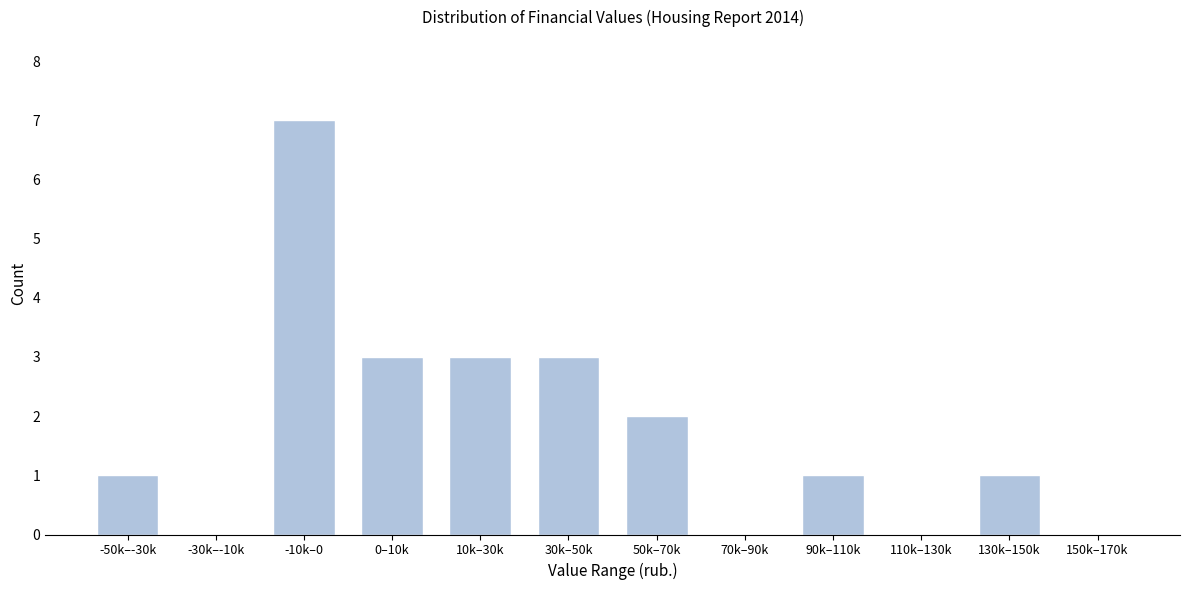

Reading right to left, list all the values displayed in this chart.

150k–170k=0	130k–150k=1	110k–130k=0	90k–110k=1	70k–90k=0	50k–70k=2	30k–50k=3	10k–30k=3	0–10k=3	-10k–0=7	-30k–-10k=0	-50k–-30k=1